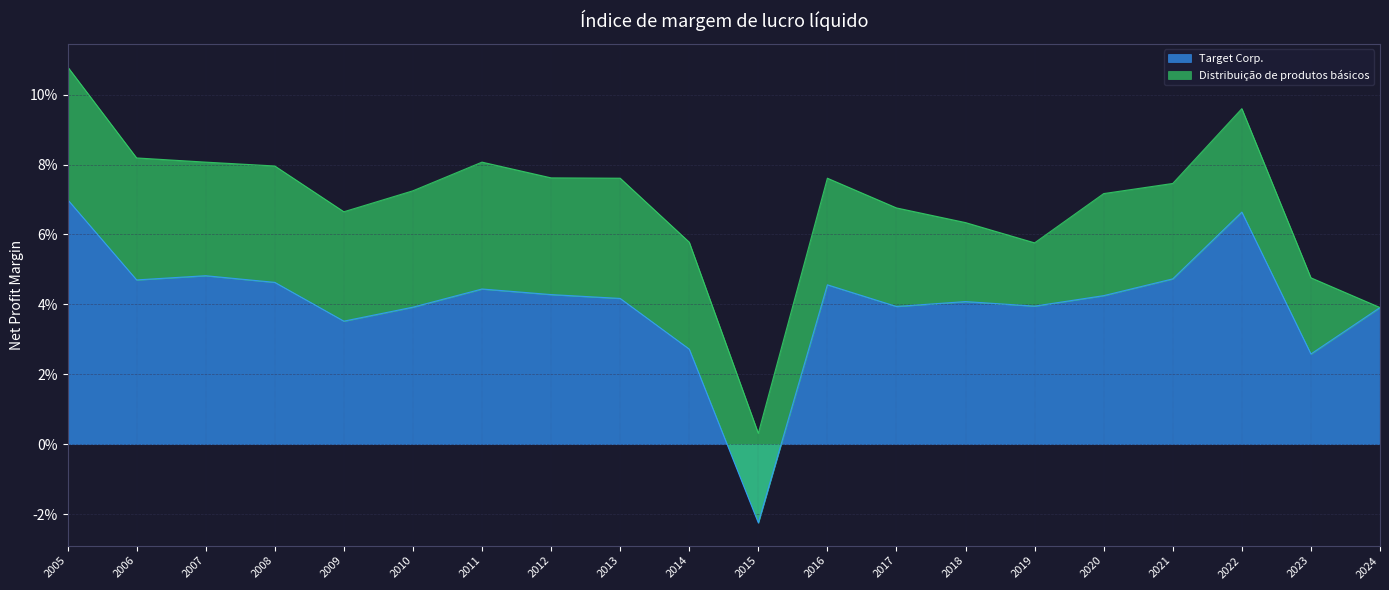

List the labels in order of value, smallest first.

2015, 2023, 2014, 2009, 2024, 2010, 2017, 2019, 2018, 2013, 2020, 2012, 2011, 2016, 2008, 2006, 2021, 2007, 2022, 2005